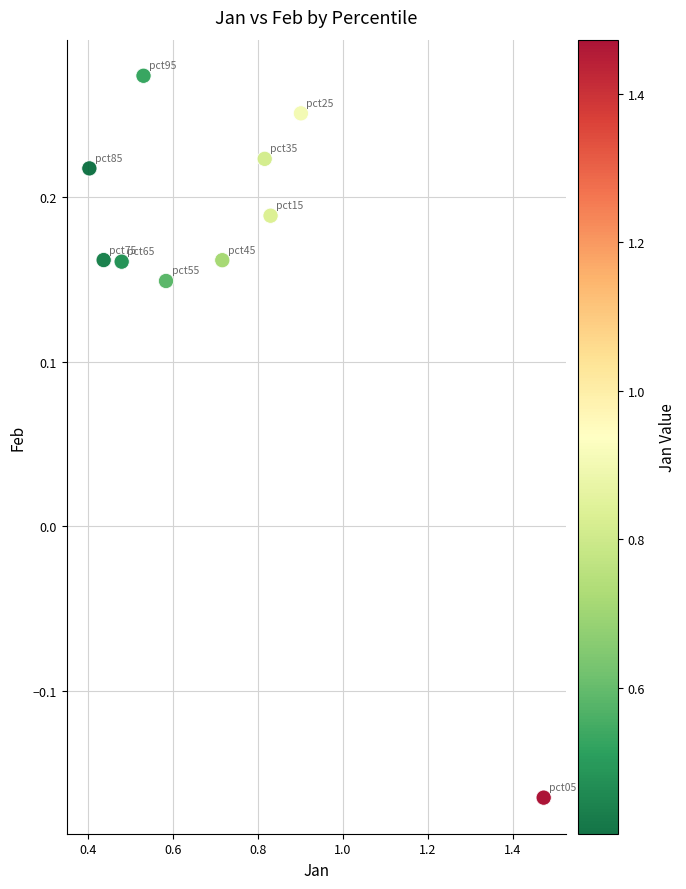

What is the range of Y values (max minus min)?

0.4